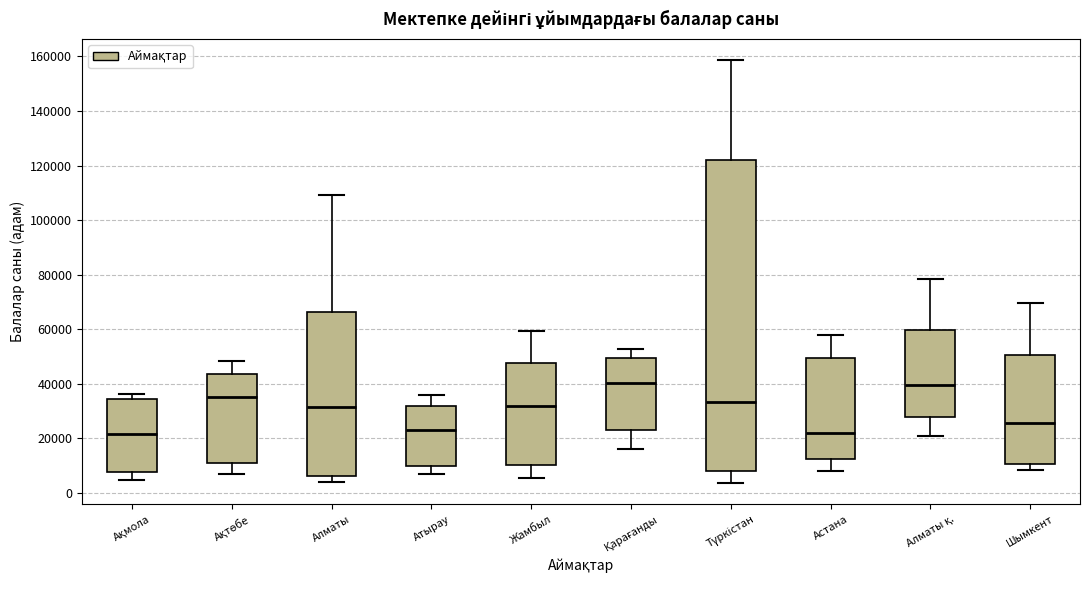

Where does the upper whisker of the box for Ақмола end on the y-axis? The values are not printed on the chart, so give them approximately, as read against the axis.

36000